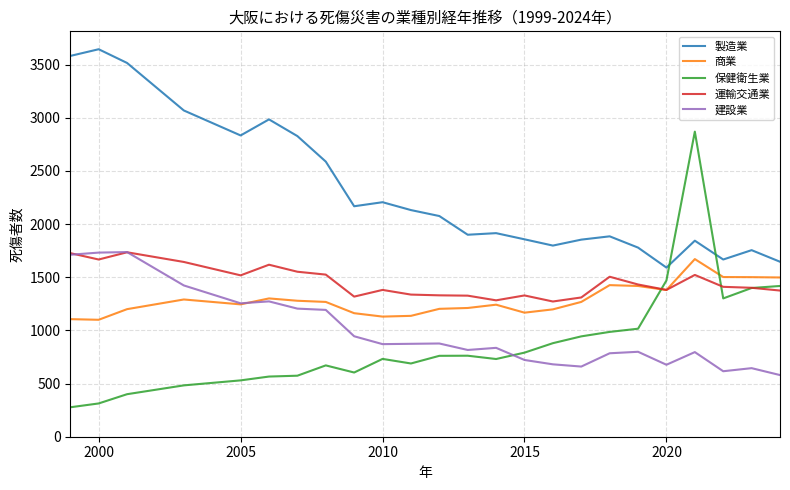

What is the lowest value of the 保健衛生業 series?

277